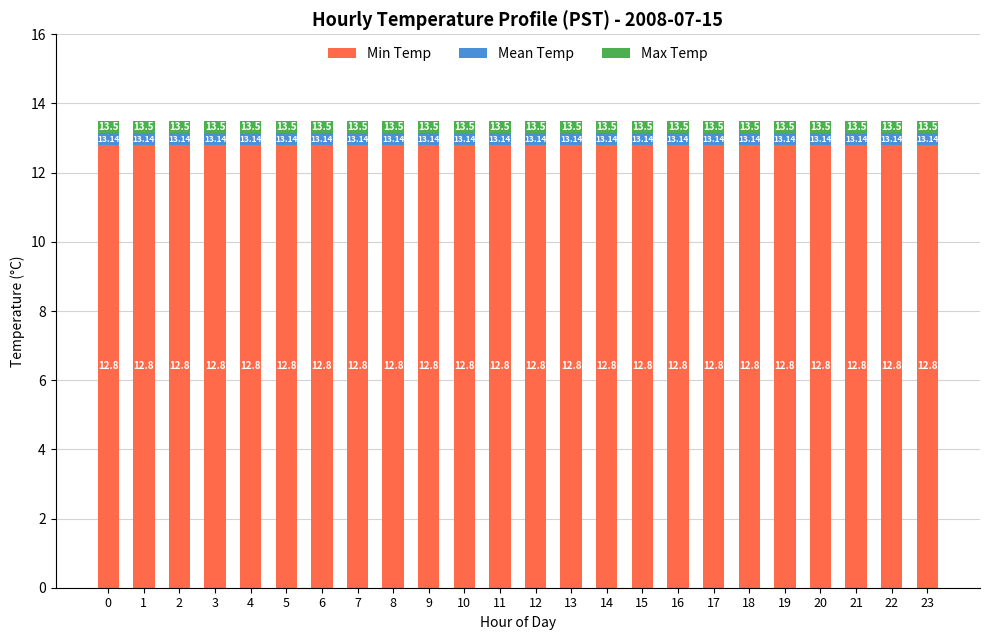

Does the chart contain stacked bars?

Yes